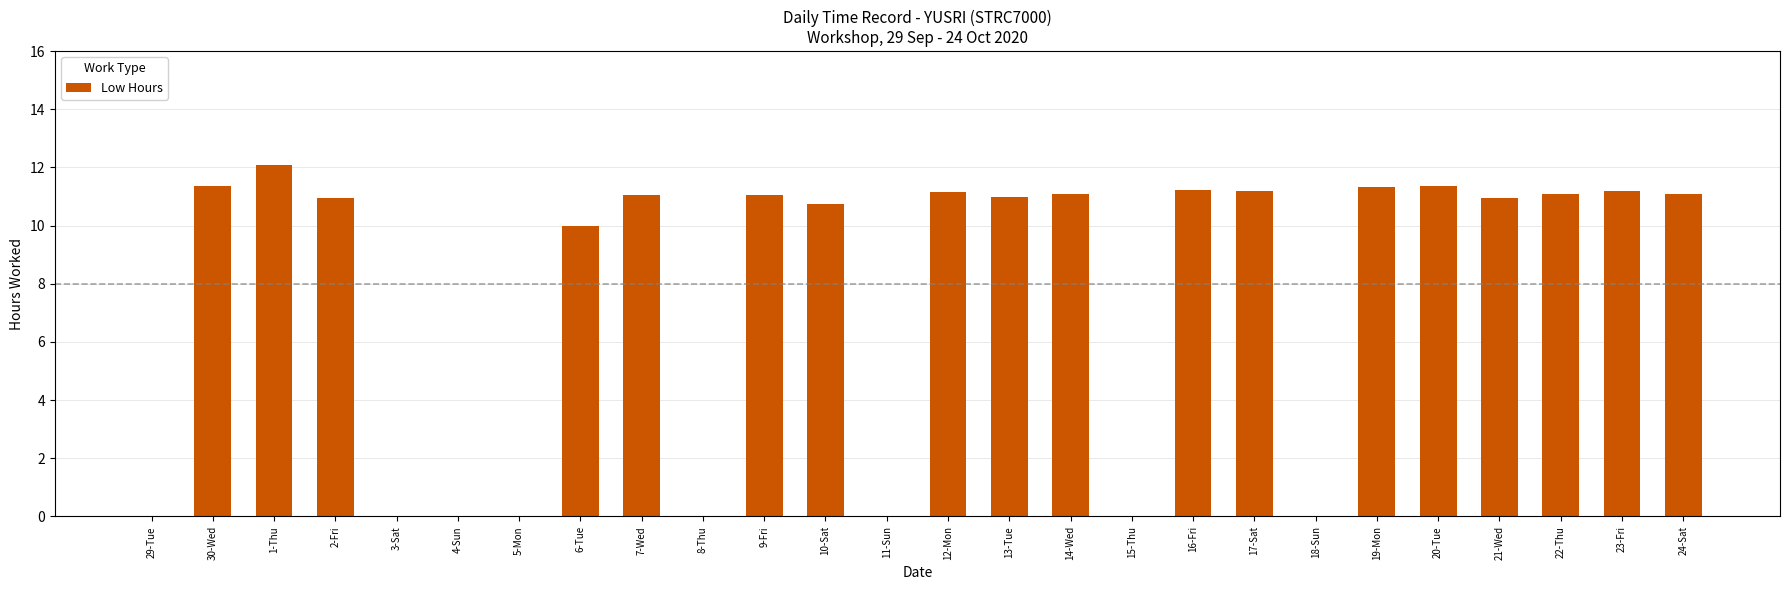

What is the sum of all values?

200.0